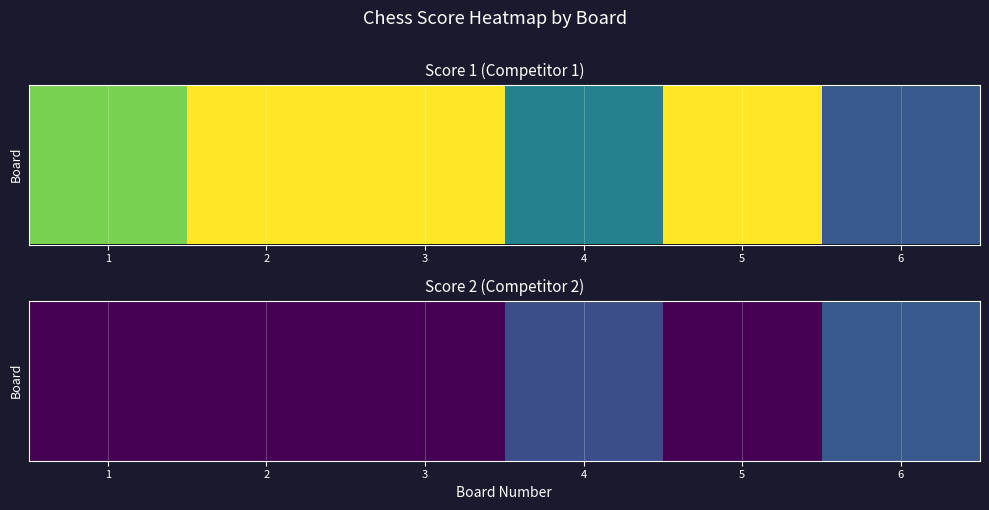

At how many categories does at least one series exceed 1?

2